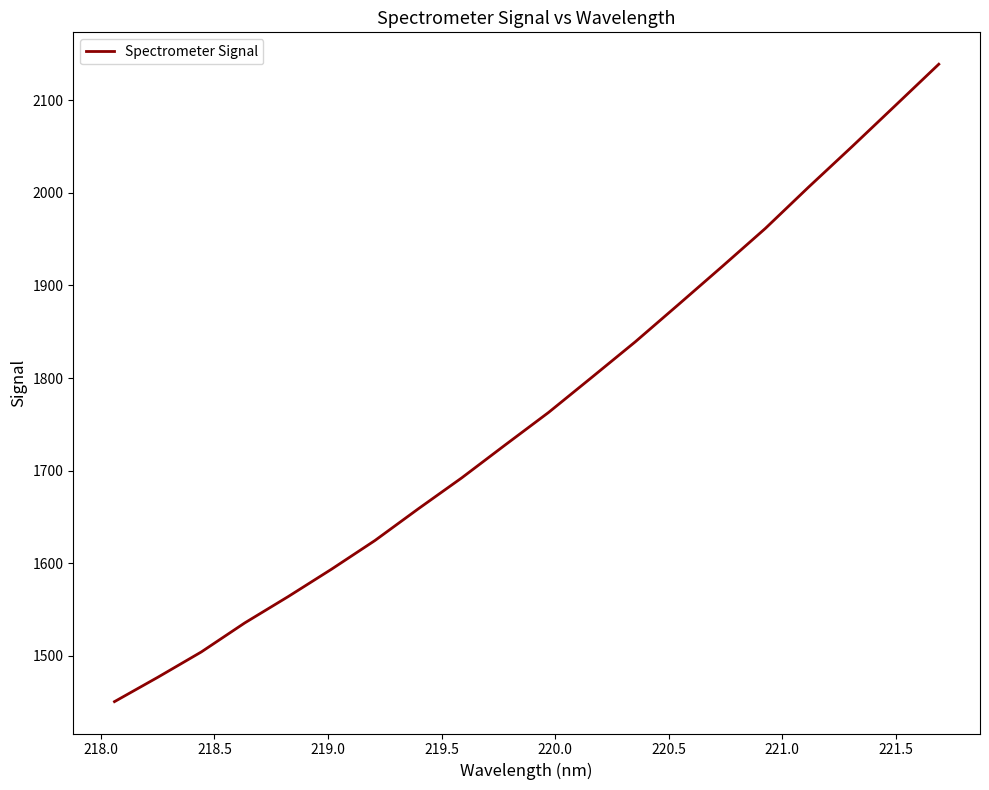

What is the difference between the maximum and minimum values?

688.0